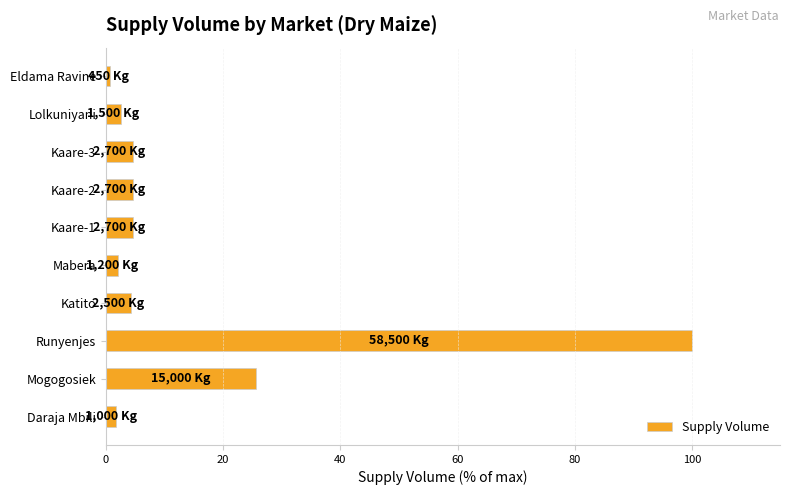

How many bars are there in total?

10